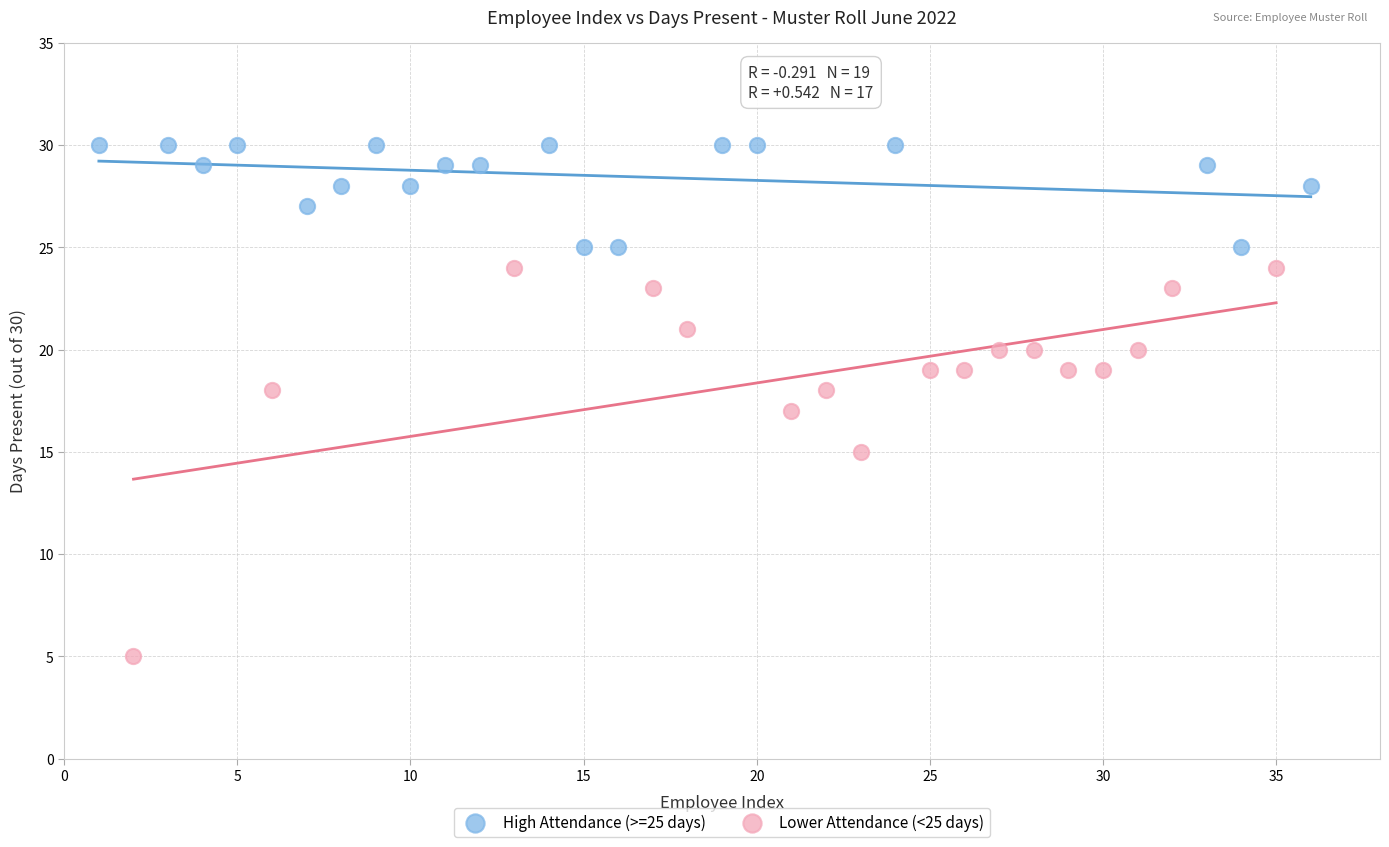

Which series contains the highest Y value?

High Attendance (>=25 days)